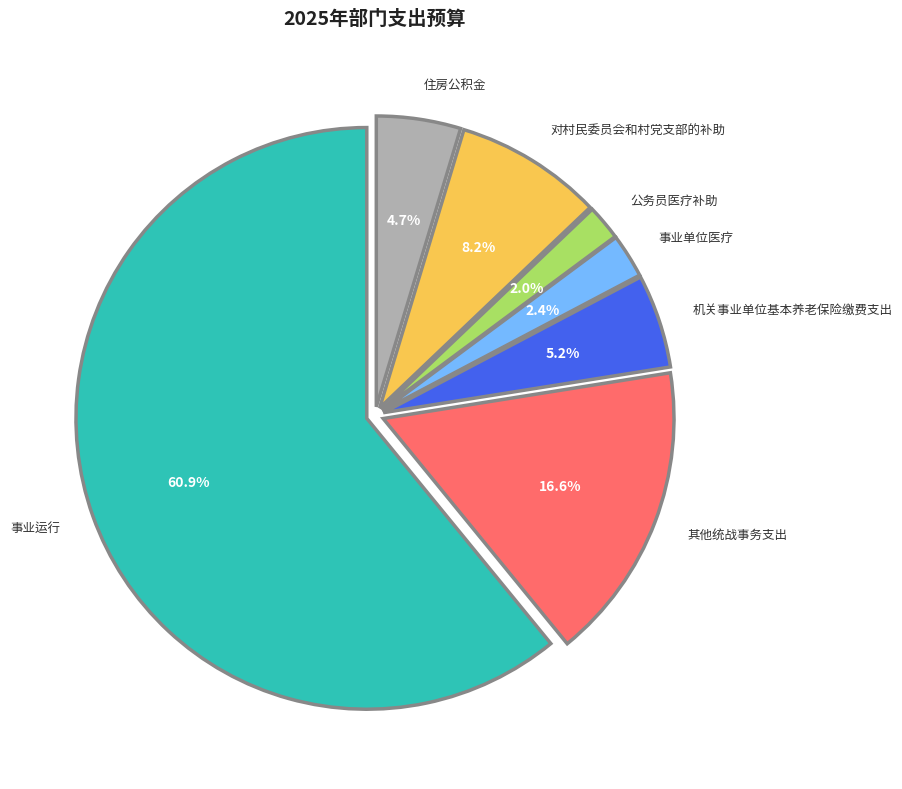

To the nearest percent, what percentage of the pie is 对村民委员会和村党支部的补助?

8%